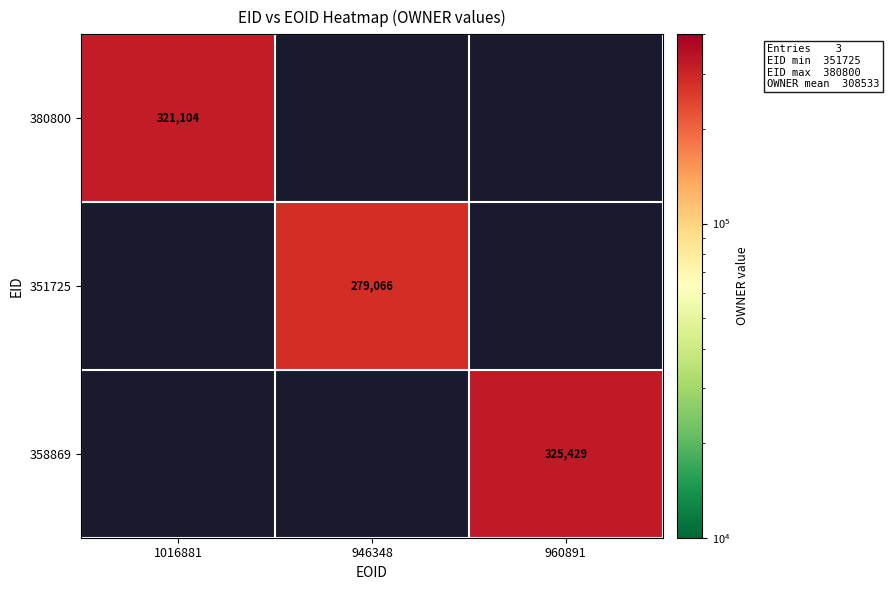

The 380800 series shows 321104 at 1016881. True or false?

True